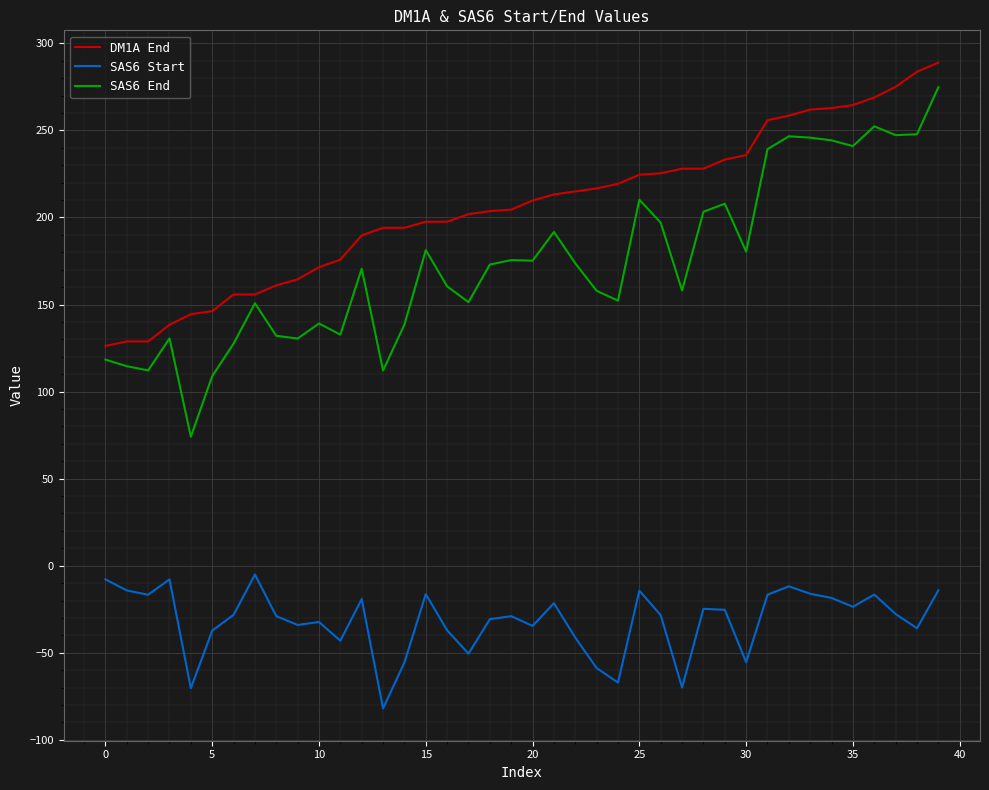

What is the minimum value for SAS6 End?

74.1